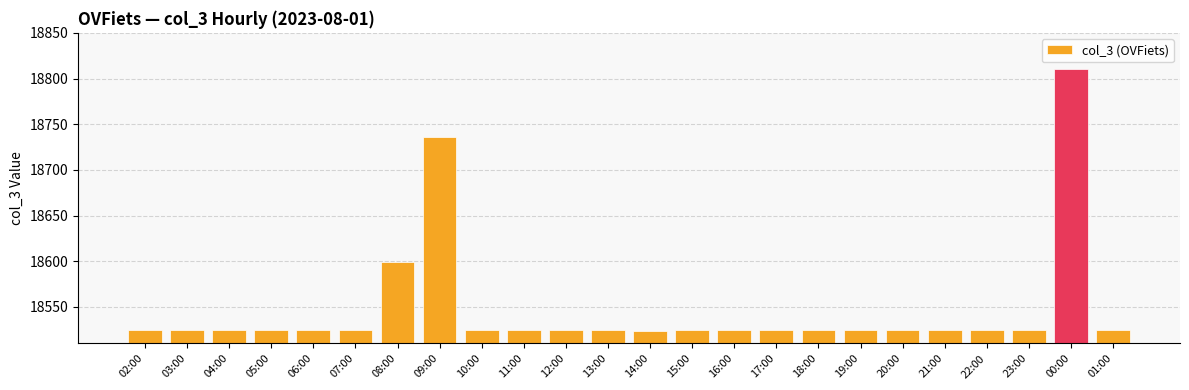

What position from the left is 20:00?

19